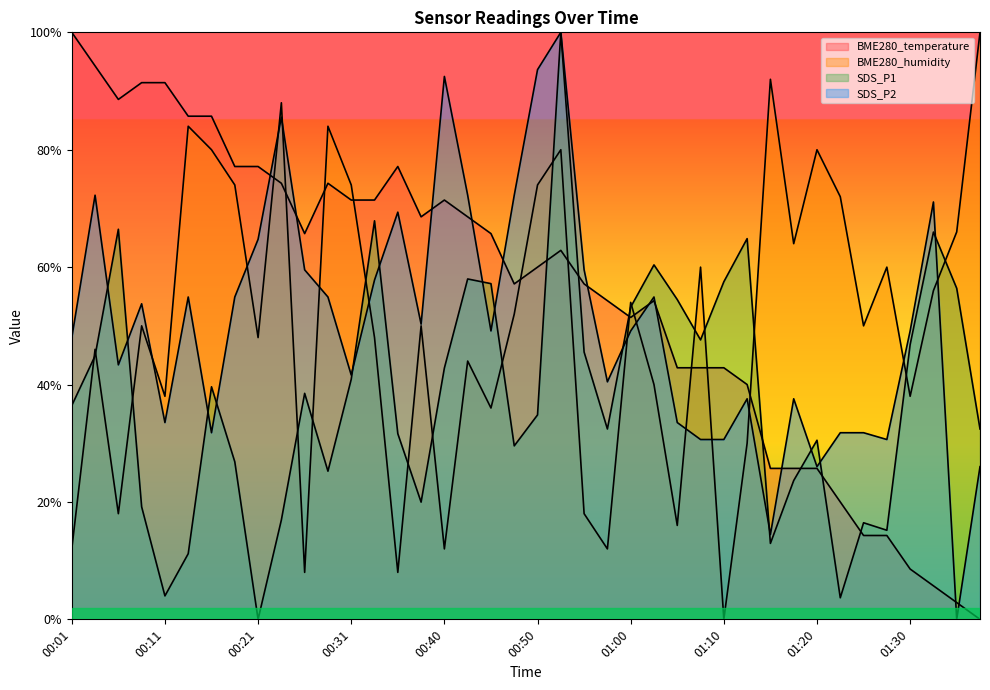

Rank the series by their maximum value, from highest to lowest.

BME280_temperature, BME280_humidity, SDS_P1, SDS_P2